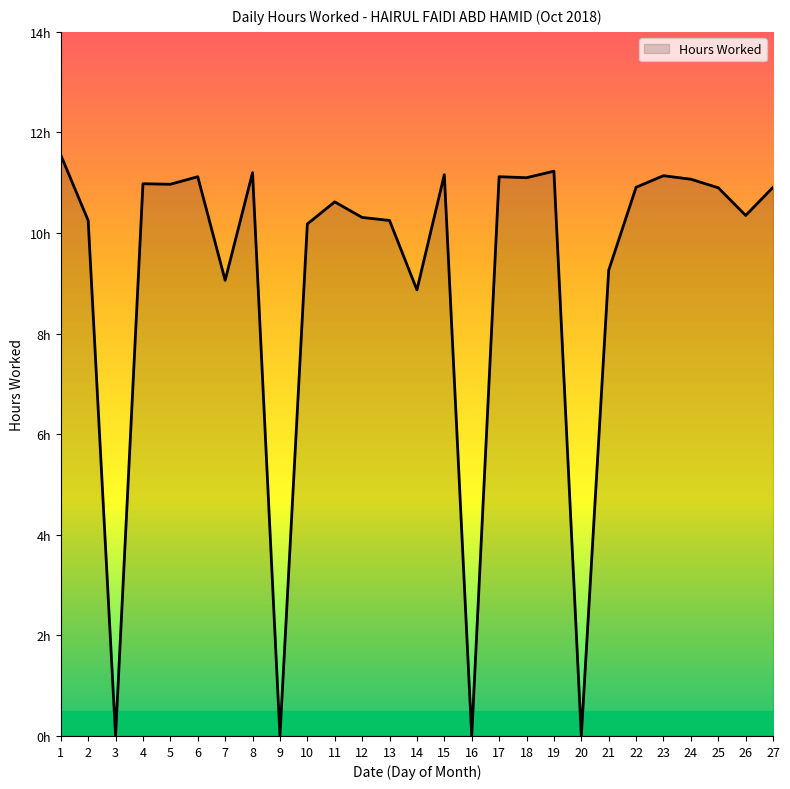

Does the chart display data point markers on the line(s)?

No